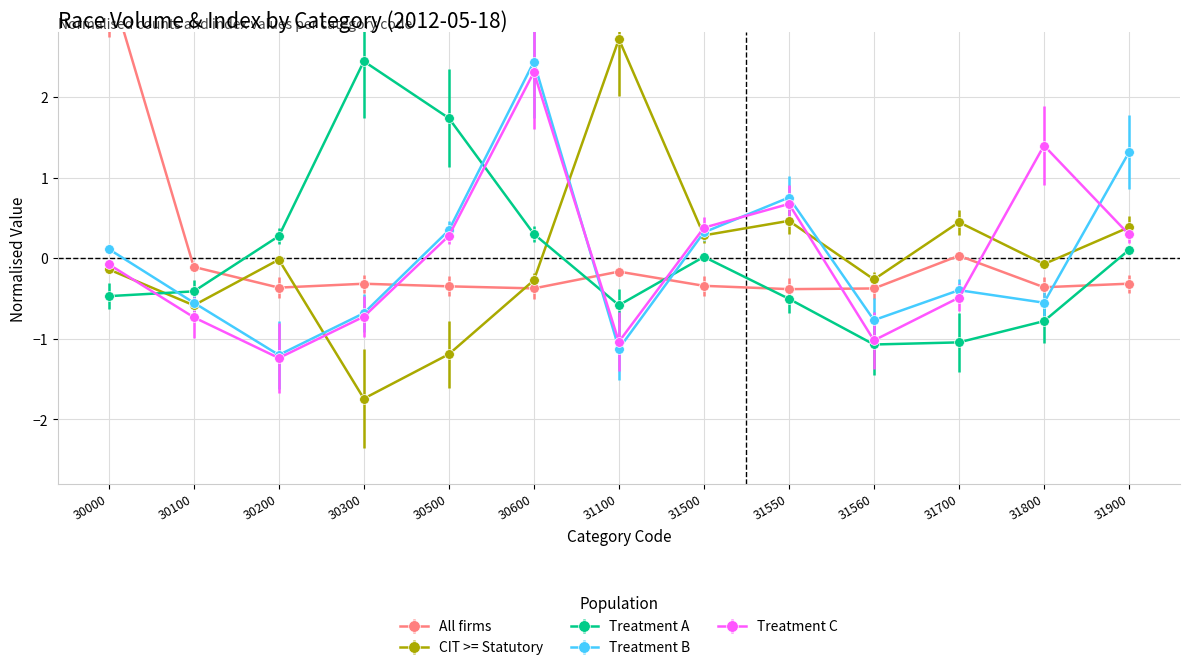

Which label corresponds to the largest value in the chart?

30000